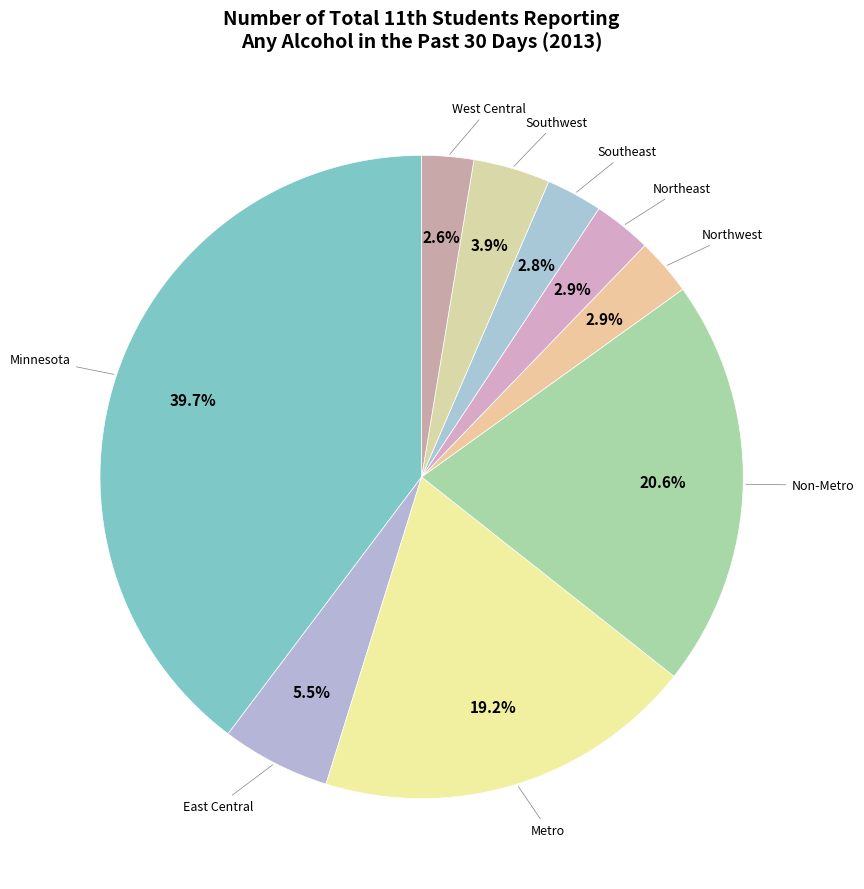

How many segments does this pie chart have?

9